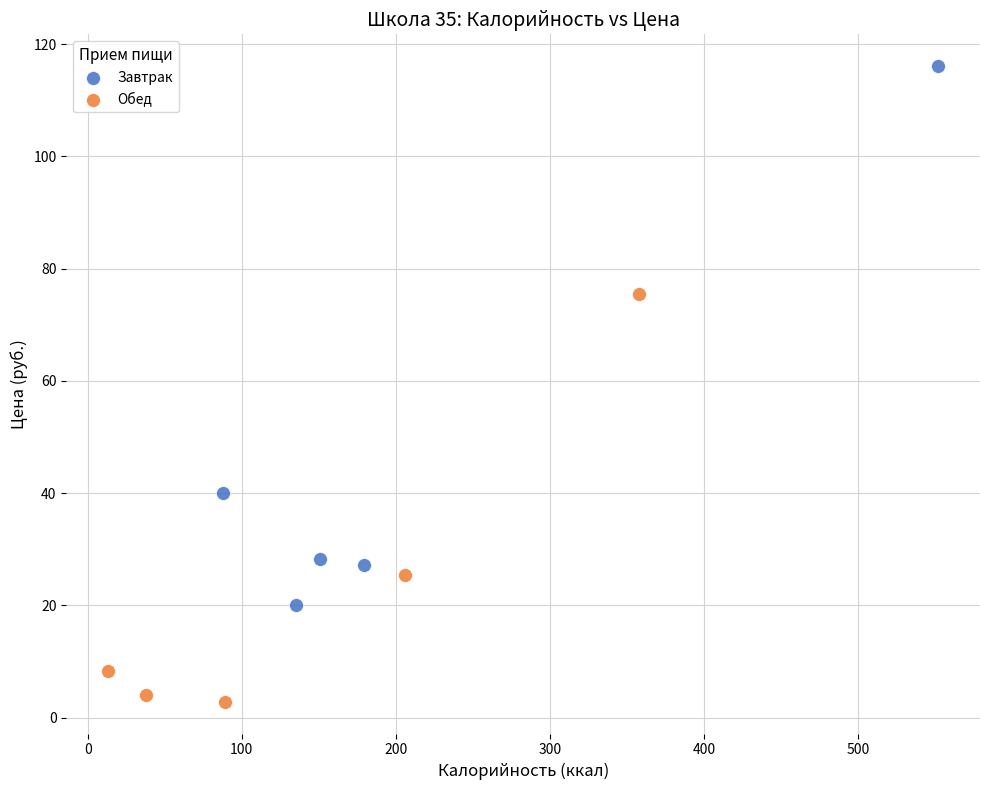

Which series contains the lowest Y value?

Обед